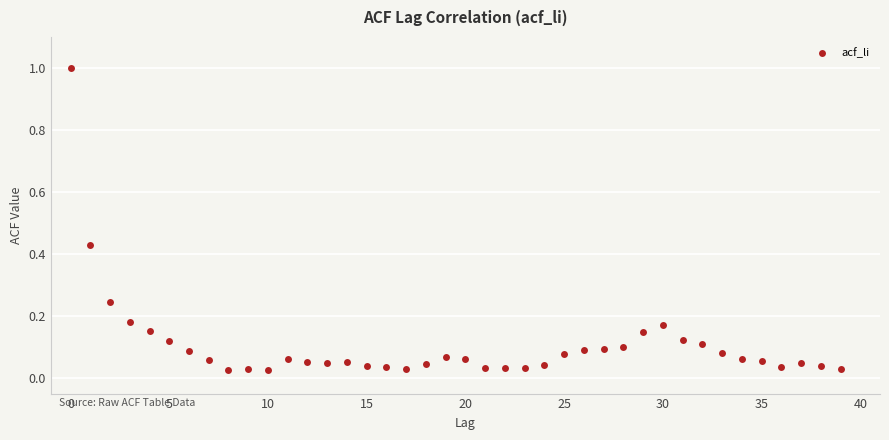

What is the range of Y values (max minus min)?

1.0